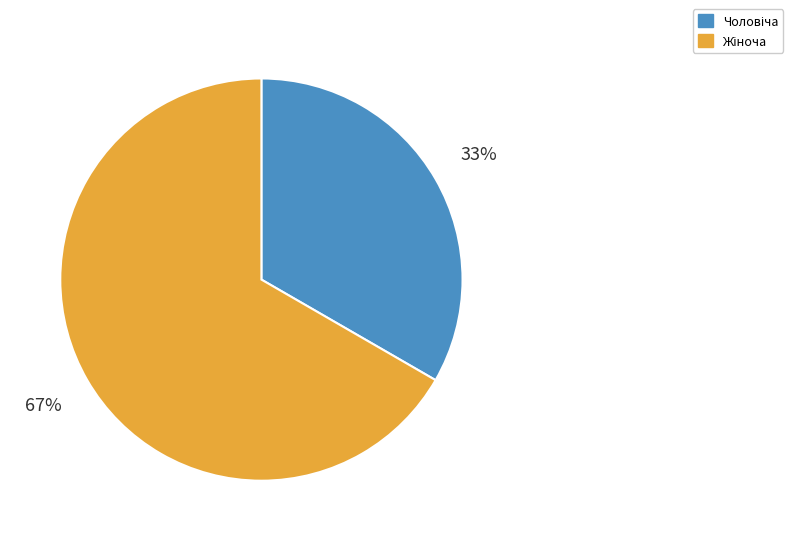

To the nearest percent, what is the average slice percentage?

50%